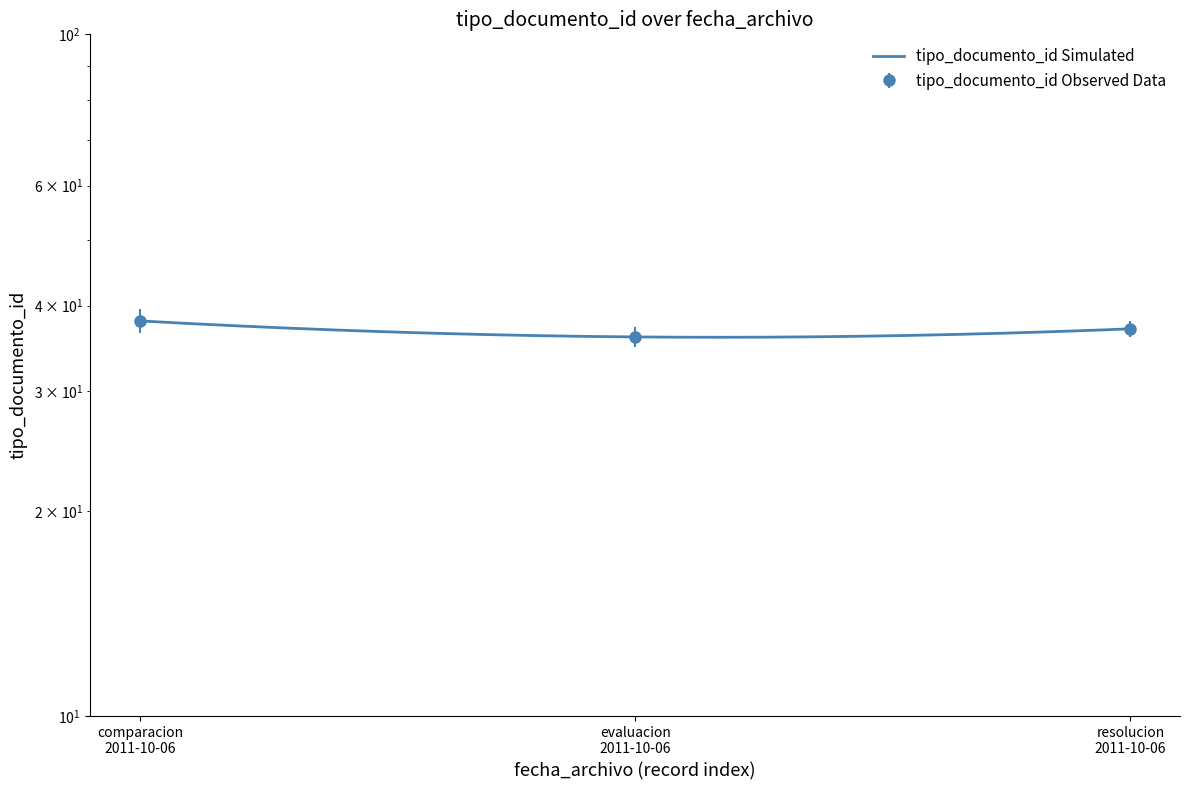

Count the values in the range 36 to 38.

3